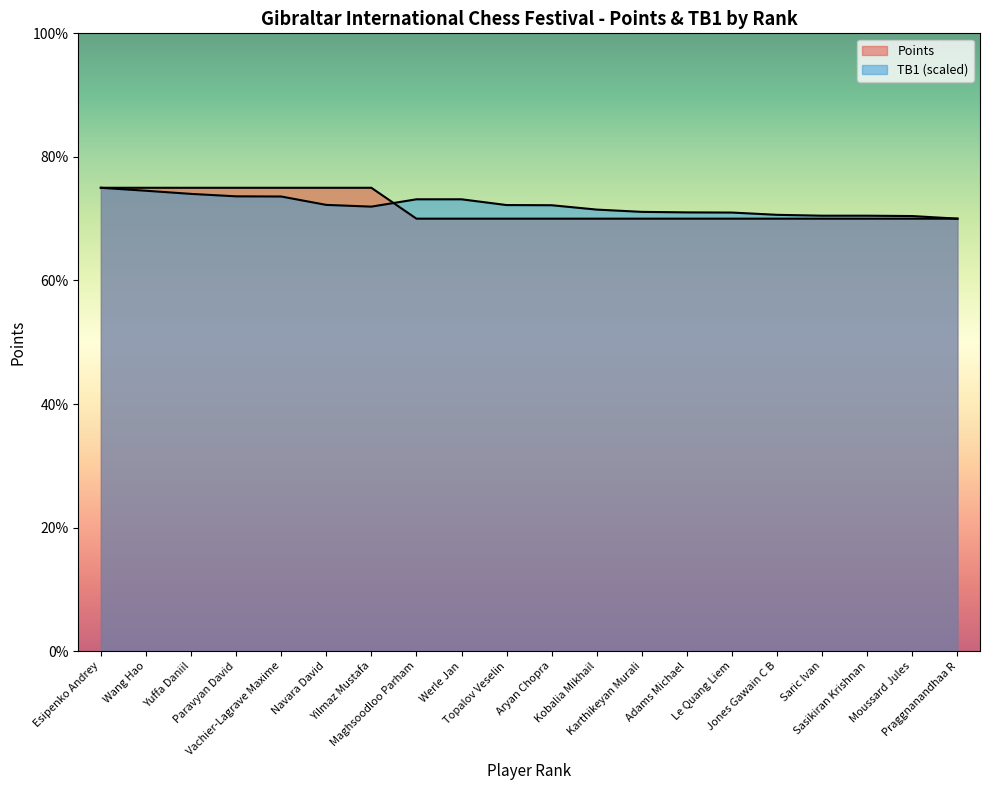

What is the value of the TB1 Score point at the 11th from the left?

7.2